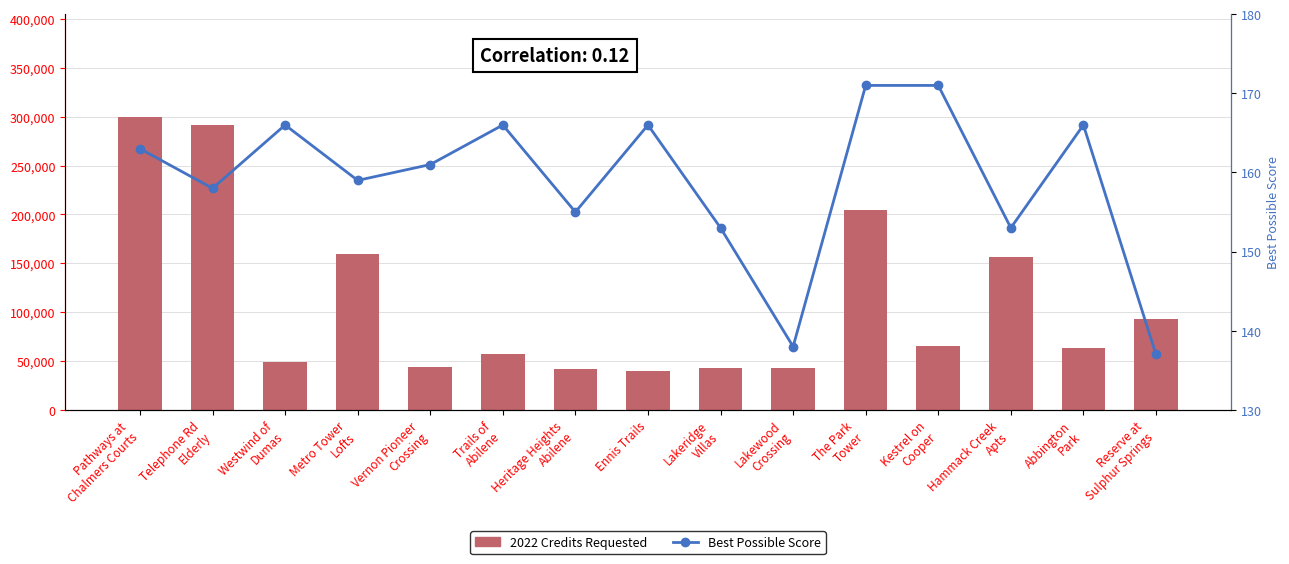

What is the difference between the maximum and minimum values in the Best Possible Score series?

34.0